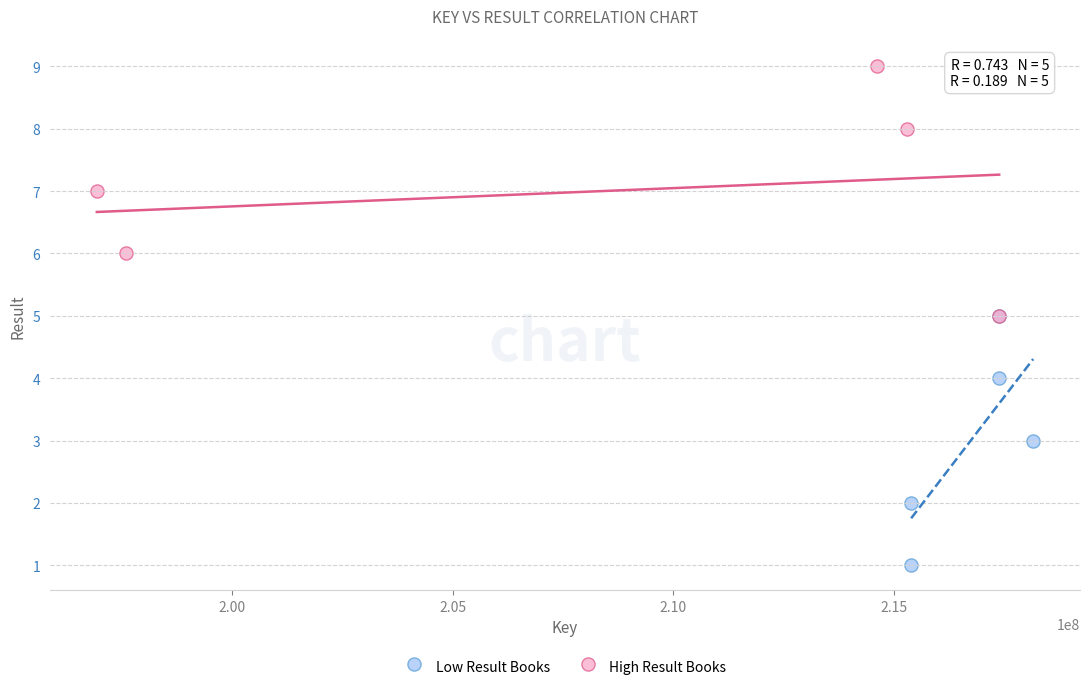

Which series reaches the minimum Y coordinate?

Low Result Books